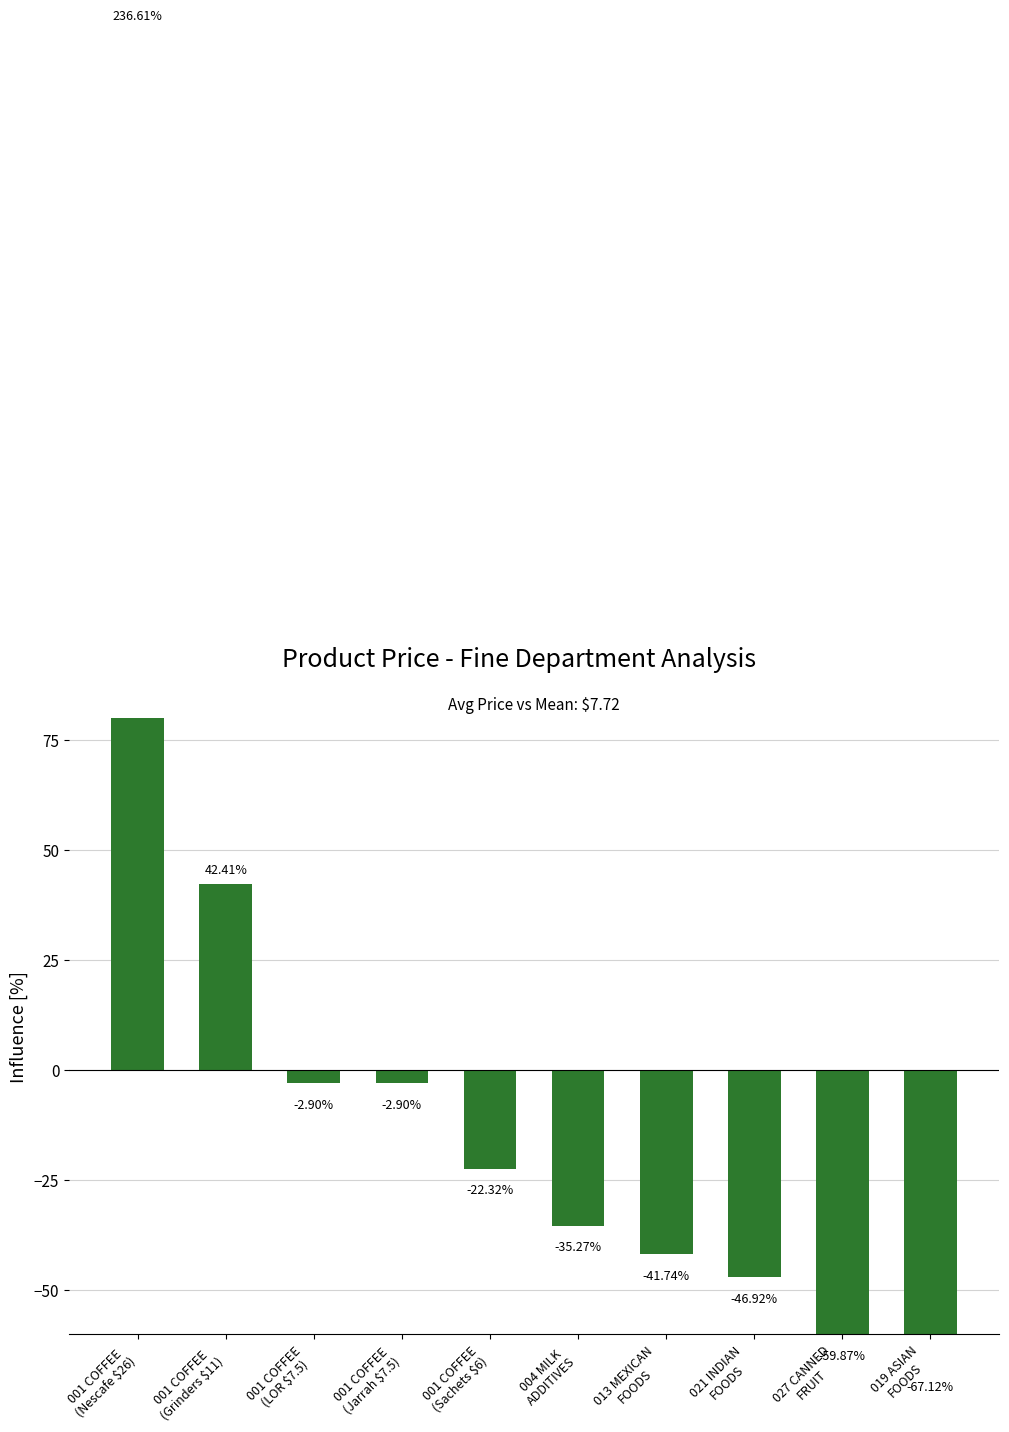

What is the greatest value displayed?

236.6